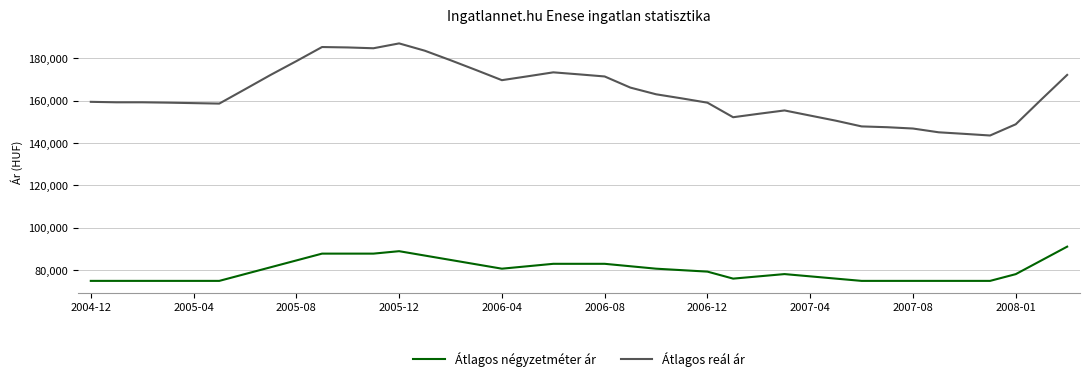

True or false: Átlagos négyzetméter ár and Átlagos reál ár cross at least once.

False